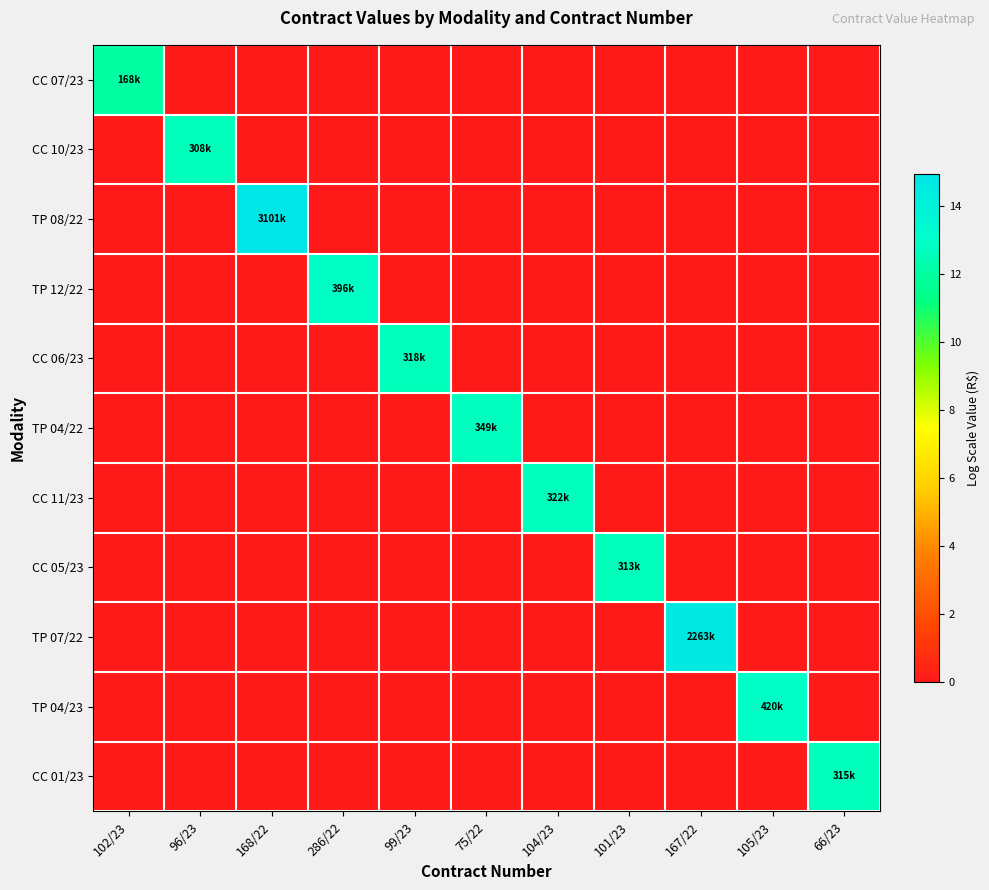

Reading right to left, list all the values displayed in this chart.

CC 07/23: 66/23=0.0	105/23=0.0	167/22=0.0	101/23=0.0	104/23=0.0	75/22=0.0	99/23=0.0	286/22=0.0	168/22=0.0	96/23=0.0	102/23=12.0
CC 10/23: 66/23=0.0	105/23=0.0	167/22=0.0	101/23=0.0	104/23=0.0	75/22=0.0	99/23=0.0	286/22=0.0	168/22=0.0	96/23=12.6	102/23=0.0
TP 08/22: 66/23=0.0	105/23=0.0	167/22=0.0	101/23=0.0	104/23=0.0	75/22=0.0	99/23=0.0	286/22=0.0	168/22=14.9	96/23=0.0	102/23=0.0
TP 12/22: 66/23=0.0	105/23=0.0	167/22=0.0	101/23=0.0	104/23=0.0	75/22=0.0	99/23=0.0	286/22=12.9	168/22=0.0	96/23=0.0	102/23=0.0
CC 06/23: 66/23=0.0	105/23=0.0	167/22=0.0	101/23=0.0	104/23=0.0	75/22=0.0	99/23=12.7	286/22=0.0	168/22=0.0	96/23=0.0	102/23=0.0
TP 04/22: 66/23=0.0	105/23=0.0	167/22=0.0	101/23=0.0	104/23=0.0	75/22=12.8	99/23=0.0	286/22=0.0	168/22=0.0	96/23=0.0	102/23=0.0
CC 11/23: 66/23=0.0	105/23=0.0	167/22=0.0	101/23=0.0	104/23=12.7	75/22=0.0	99/23=0.0	286/22=0.0	168/22=0.0	96/23=0.0	102/23=0.0
CC 05/23: 66/23=0.0	105/23=0.0	167/22=0.0	101/23=12.7	104/23=0.0	75/22=0.0	99/23=0.0	286/22=0.0	168/22=0.0	96/23=0.0	102/23=0.0
TP 07/22: 66/23=0.0	105/23=0.0	167/22=14.6	101/23=0.0	104/23=0.0	75/22=0.0	99/23=0.0	286/22=0.0	168/22=0.0	96/23=0.0	102/23=0.0
TP 04/23: 66/23=0.0	105/23=12.9	167/22=0.0	101/23=0.0	104/23=0.0	75/22=0.0	99/23=0.0	286/22=0.0	168/22=0.0	96/23=0.0	102/23=0.0
CC 01/23: 66/23=12.7	105/23=0.0	167/22=0.0	101/23=0.0	104/23=0.0	75/22=0.0	99/23=0.0	286/22=0.0	168/22=0.0	96/23=0.0	102/23=0.0